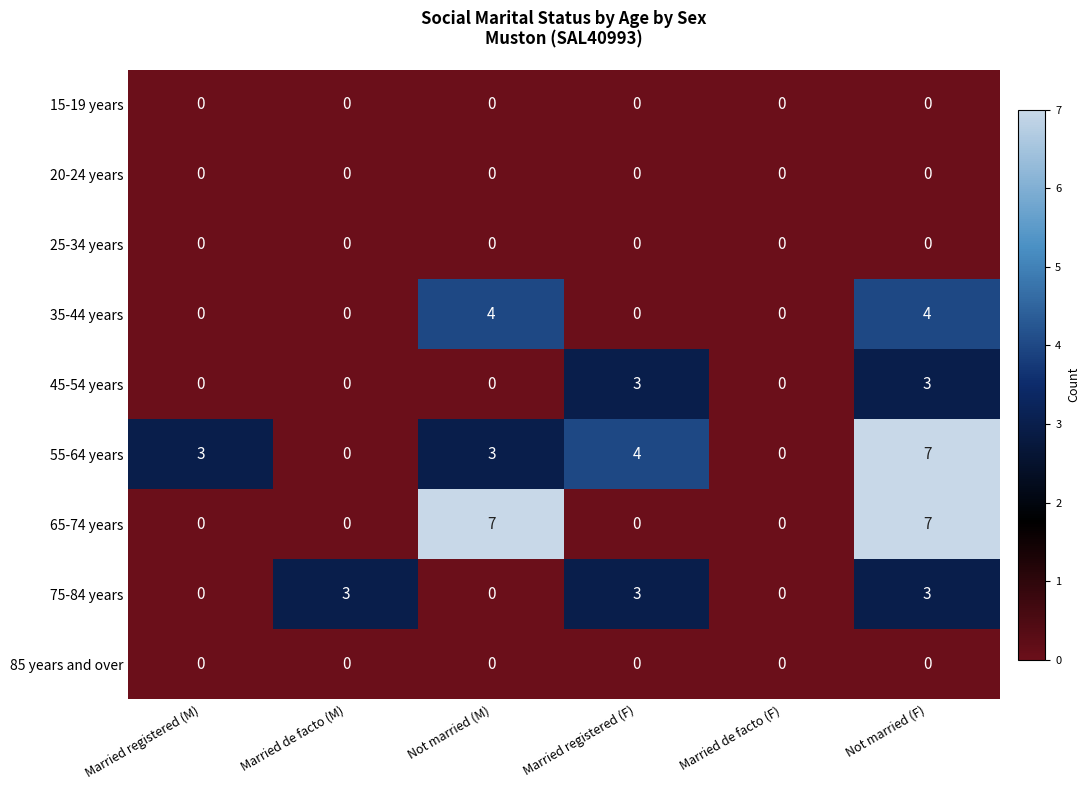

What is the difference between the second highest and minimum values in the 35-44 years series?

4